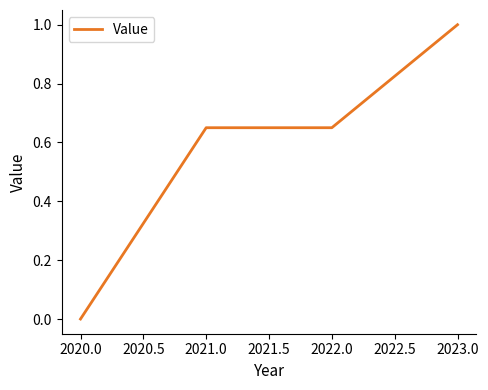

What is the sum of all values?

2.3